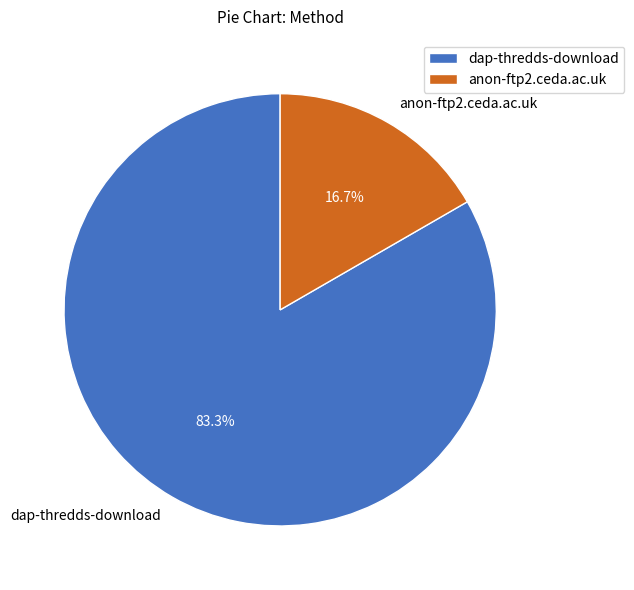

Which category accounts for the majority?

dap-thredds-download